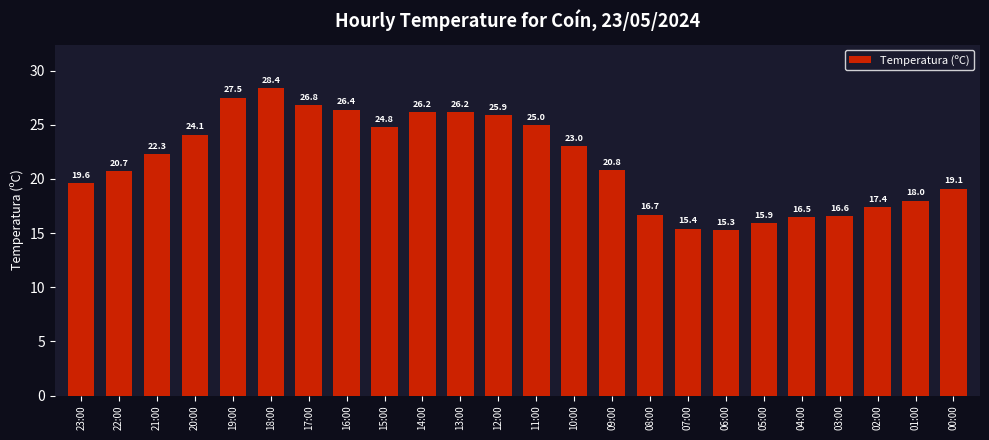

Where is the data nearest to the value 21?

09:00